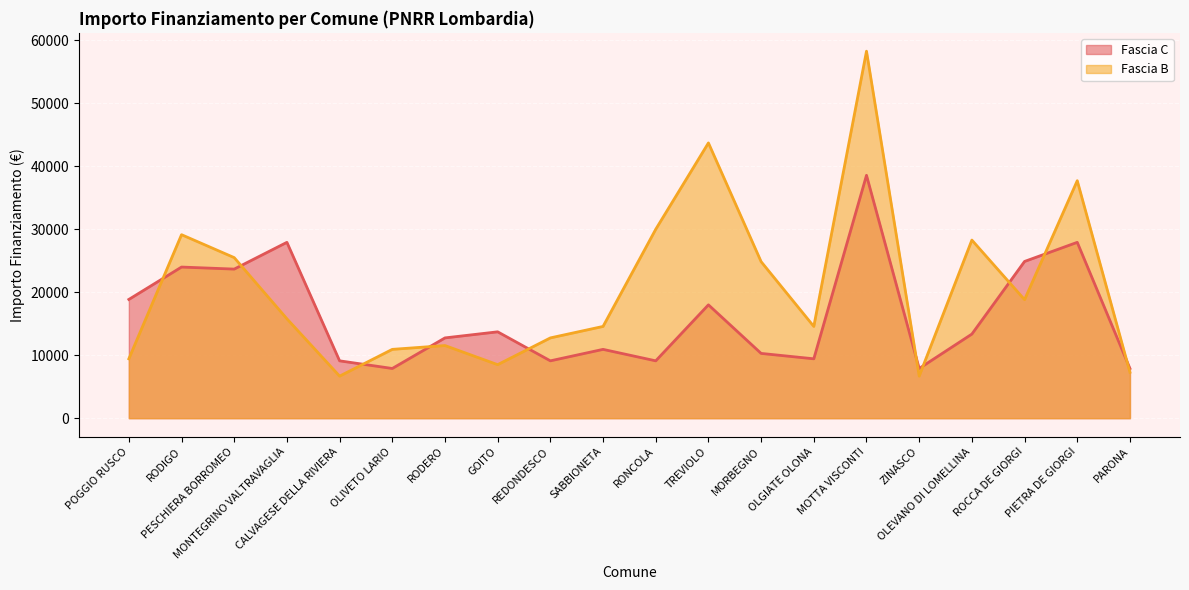

How many data points does each series have?

20